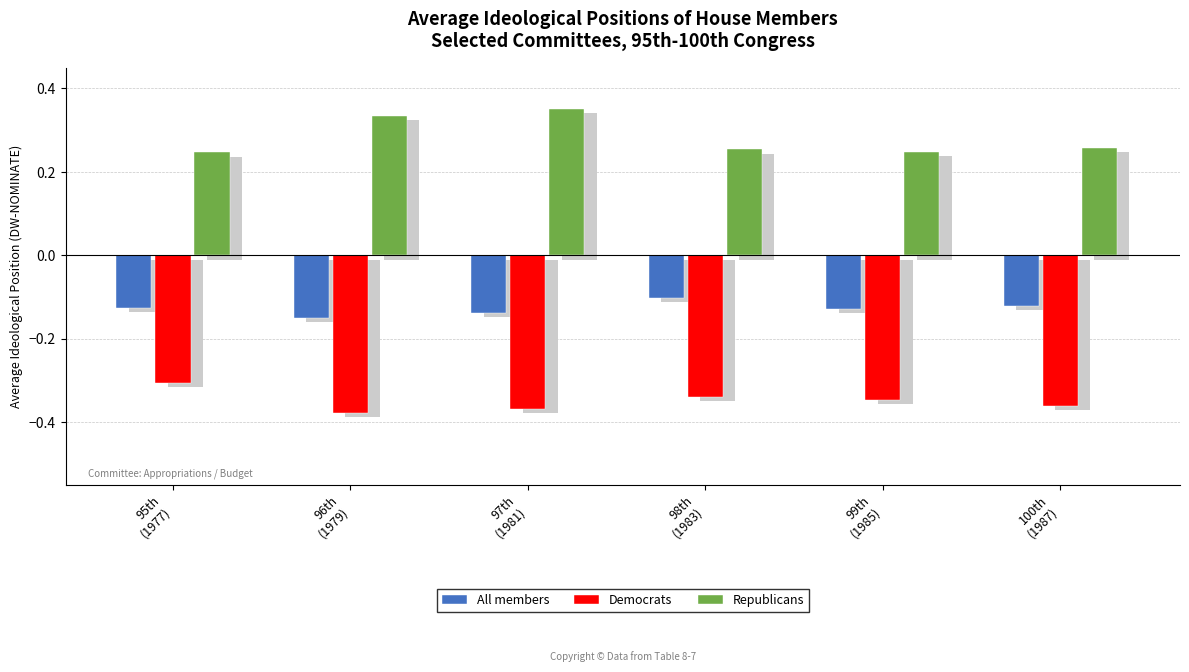

At which label is All members closest to 0?

98th
(1983)